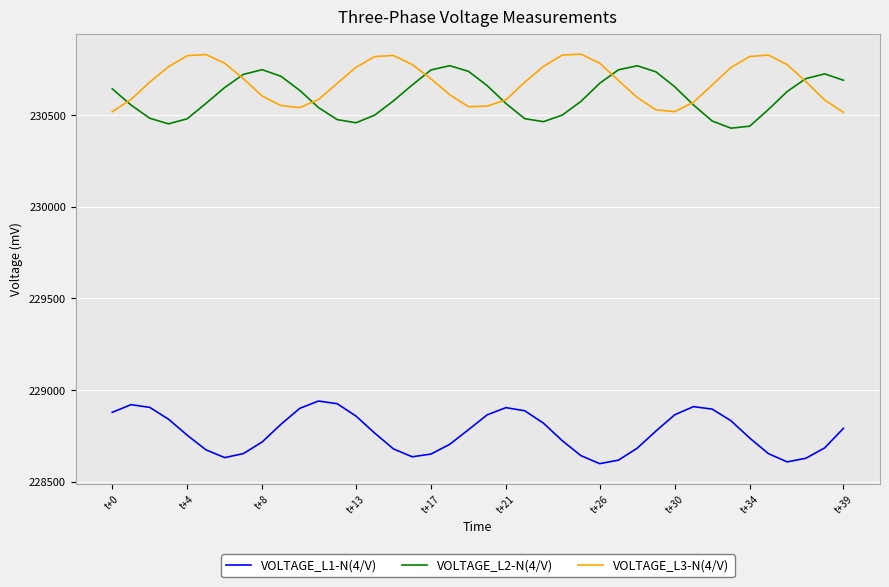

What is the average value of the VOLTAGE_L2-N(4/V) series?

230603.3